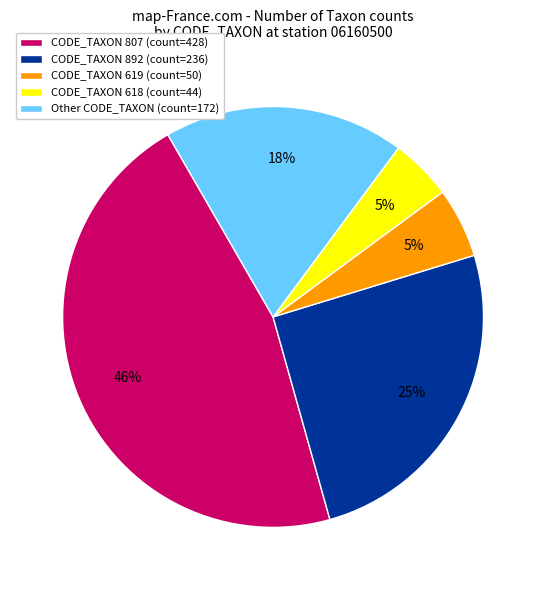

How many segments does this pie chart have?

5